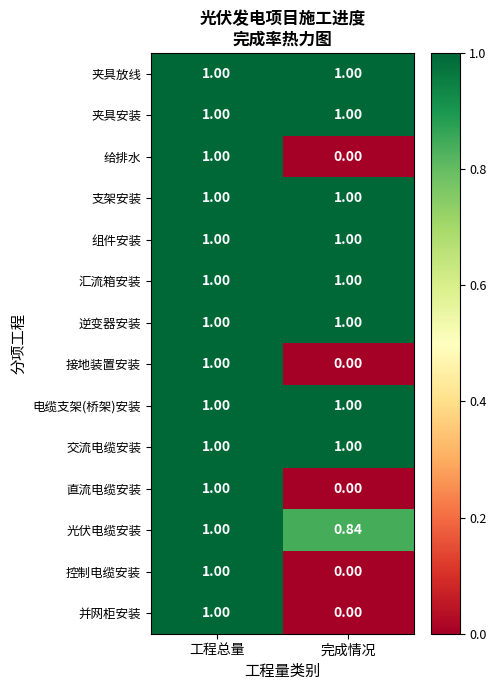

At which label does 光伏电缆安装 reach its minimum?

完成情况